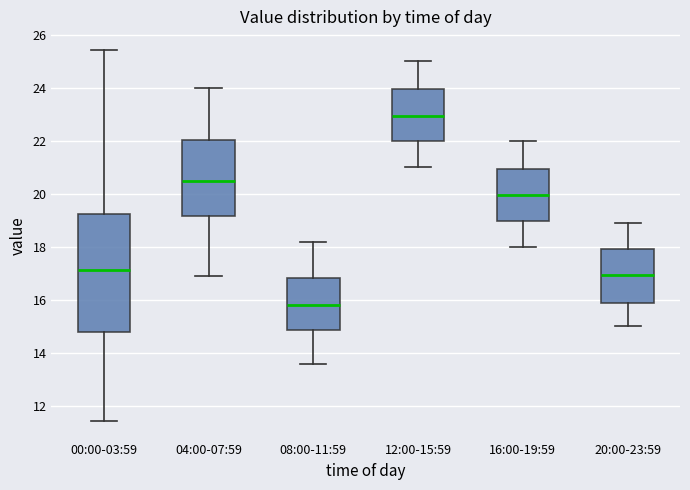

Reading left to right, transcribe this box plot: for each box, give where its median line is, the range the box spans, and where its two whiskers end, as read against the y-axis. The values are not printed on the chart, so give them approximately, as read against the axis.

00:00-03:59: median 17.2, box 14.8 to 19.2, whiskers 11.4 to 25.4
04:00-07:59: median 20.6, box 19.2 to 22.0, whiskers 17.0 to 24.0
08:00-11:59: median 15.8, box 14.8 to 16.8, whiskers 13.6 to 18.2
12:00-15:59: median 23.0, box 22.0 to 24.0, whiskers 21.0 to 25.0
16:00-19:59: median 20.0, box 19.0 to 21.0, whiskers 18.0 to 22.0
20:00-23:59: median 17.0, box 15.8 to 18.0, whiskers 15.0 to 19.0